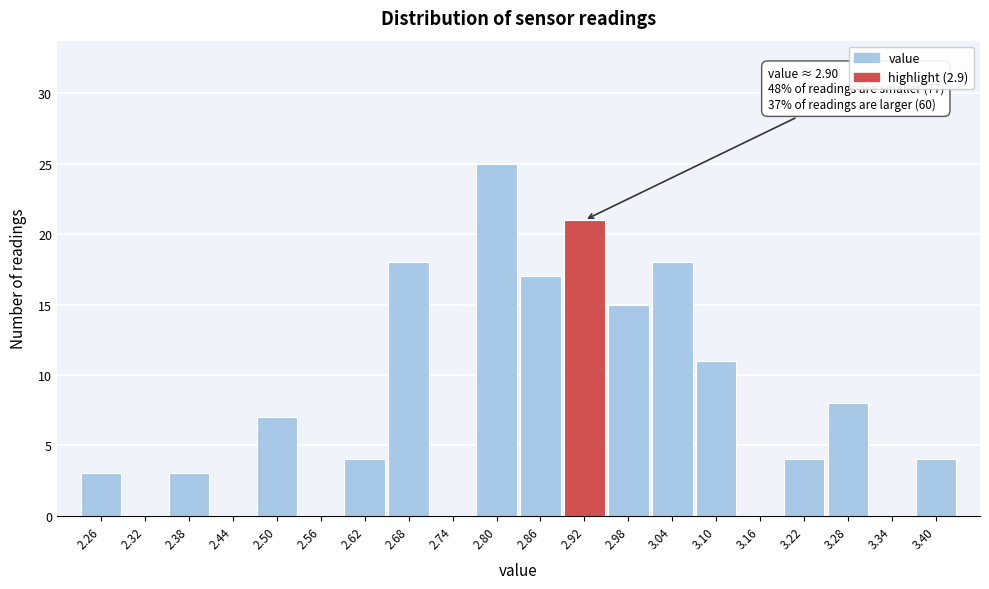

Which range on the x-axis has the tallest bar?

2.77 to 2.83